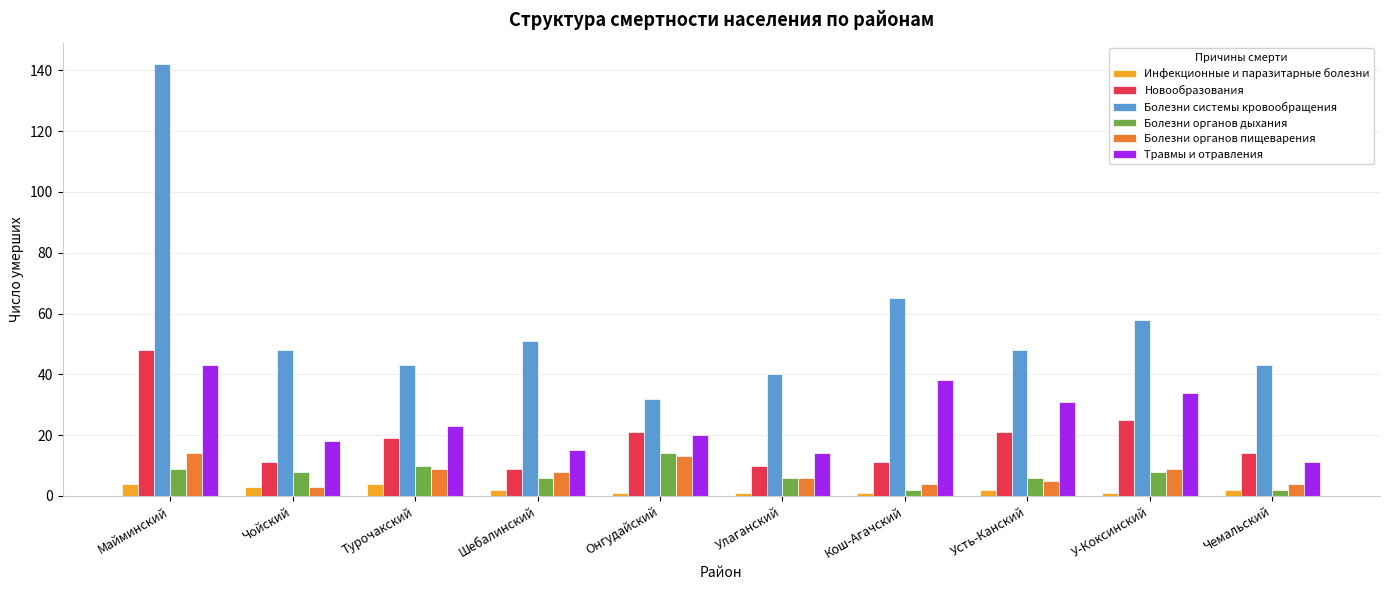

The Болезни системы кровообращения series shows 65 at Турочакский. True or false?

False